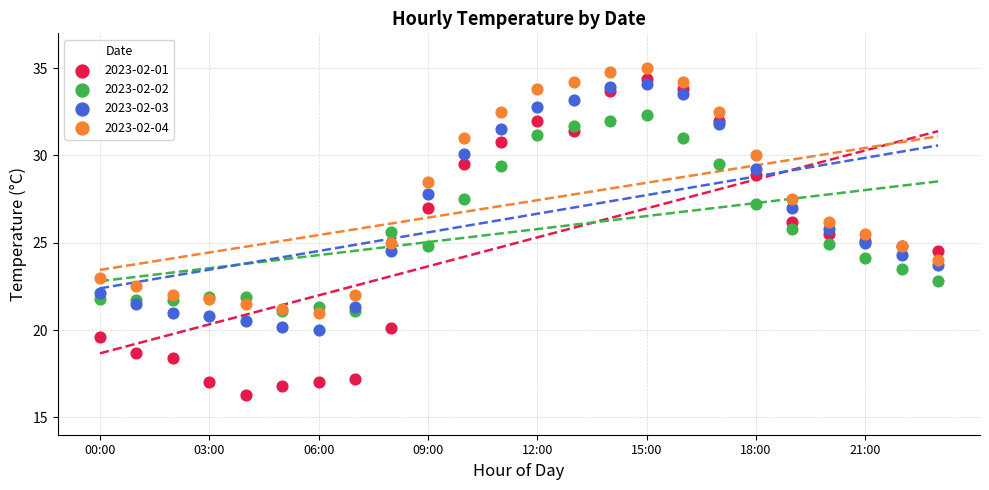

What are all the series names shown in the legend?

2023-02-01, 2023-02-02, 2023-02-03, 2023-02-04